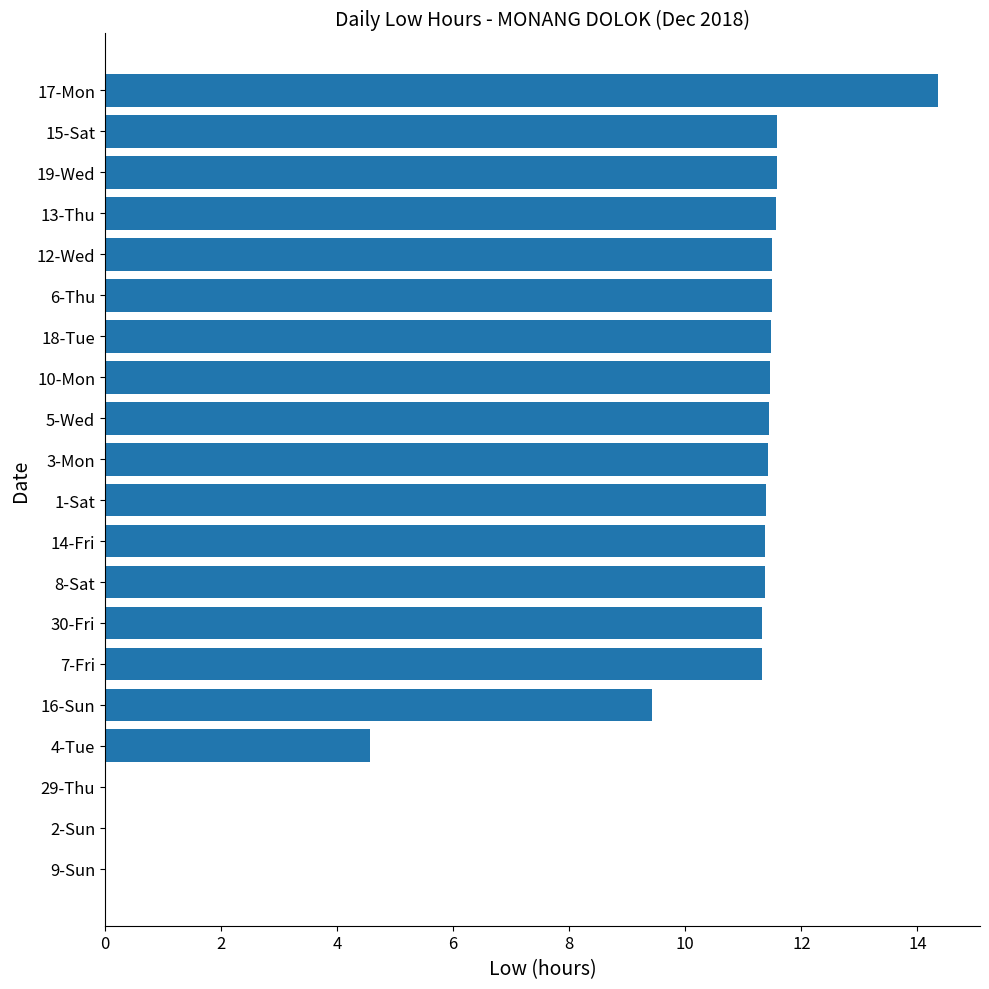

How many data points does each series have?

20